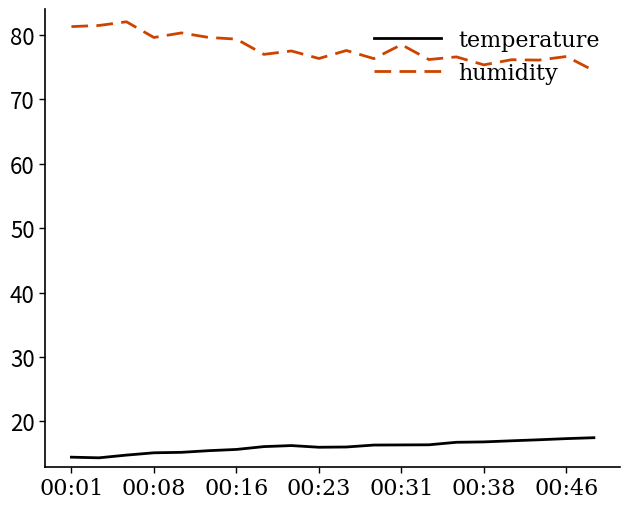

Which series has the largest total across all categories?

humidity